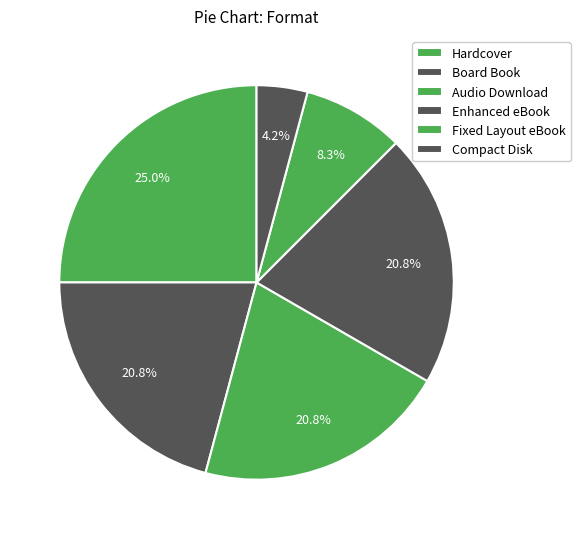

How much of the chart is everything except Board Book?

79.2%